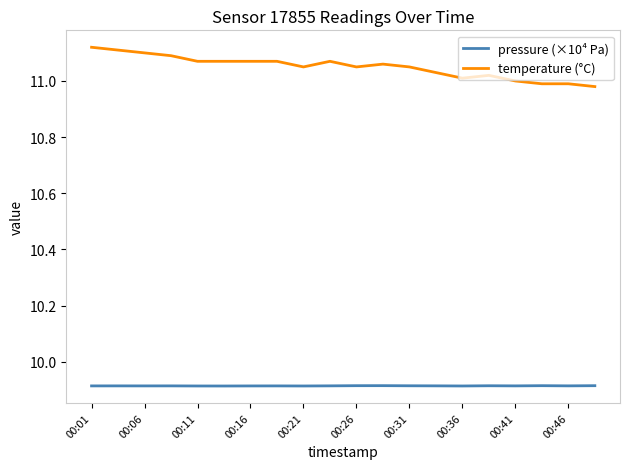

Which series has the widest spread of values?

temperature (°C)